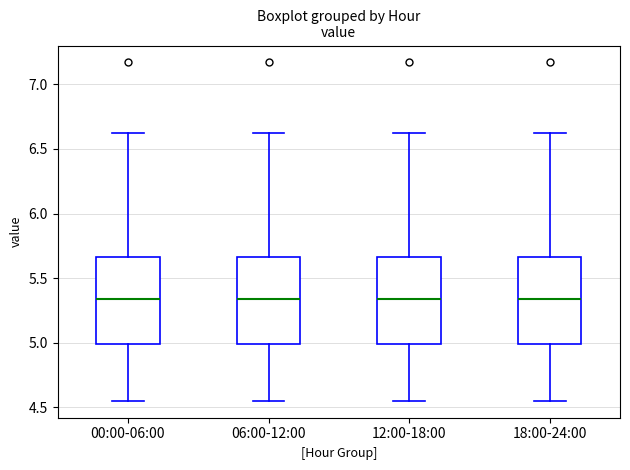

Reading left to right, transcribe this box plot: for each box, give where its median line is, the range the box spans, and where its two whiskers end, as read against the y-axis. The values are not printed on the chart, so give them approximately, as read against the axis.

00:00-06:00: median 5.35, box 5.00 to 5.65, whiskers 4.55 to 6.60
06:00-12:00: median 5.35, box 5.00 to 5.65, whiskers 4.55 to 6.60
12:00-18:00: median 5.35, box 5.00 to 5.65, whiskers 4.55 to 6.60
18:00-24:00: median 5.35, box 5.00 to 5.65, whiskers 4.55 to 6.60